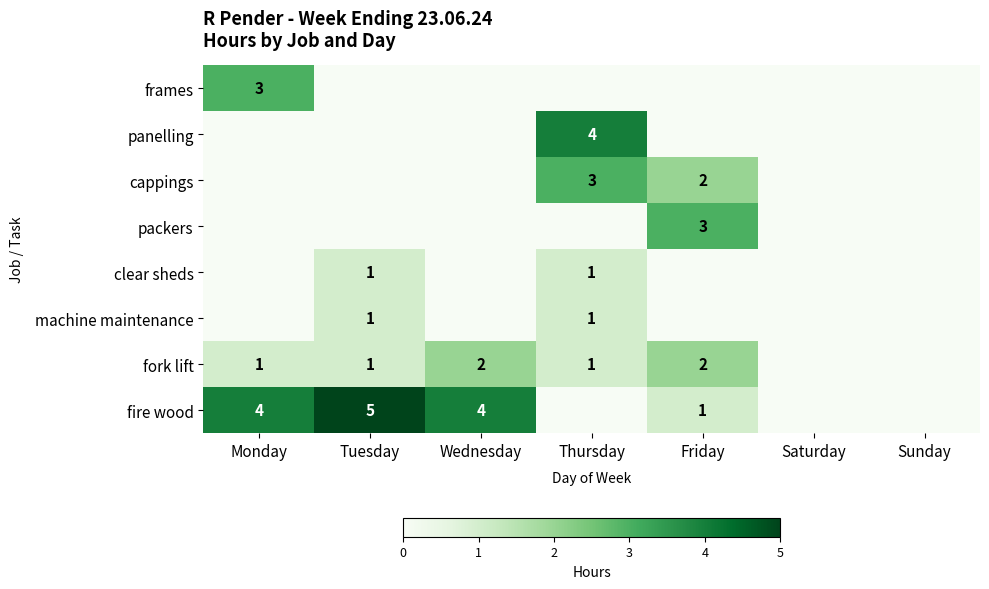

Is it true that fire wood equals 4 at Wednesday?

True